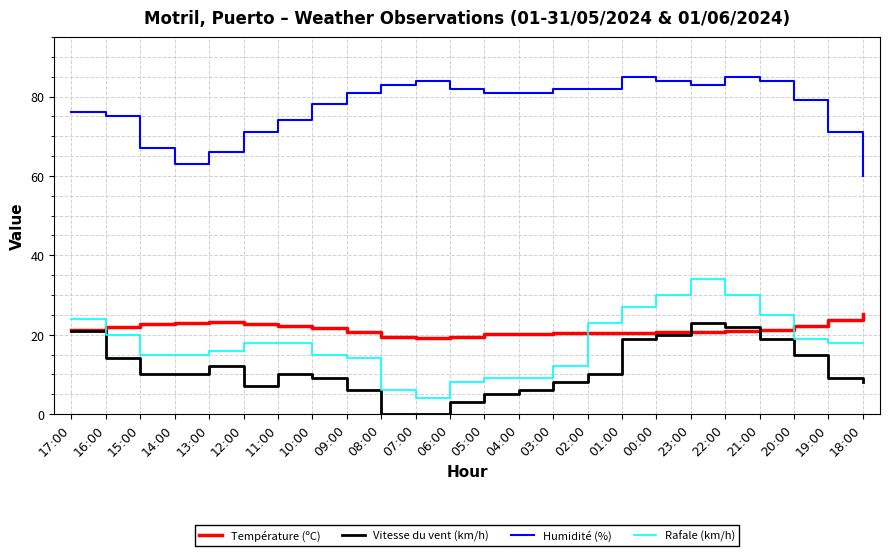

At 06:00, list the series in order from largest to smallest.

Humidité (%), Température (ºC), Rafale (km/h), Vitesse du vent (km/h)